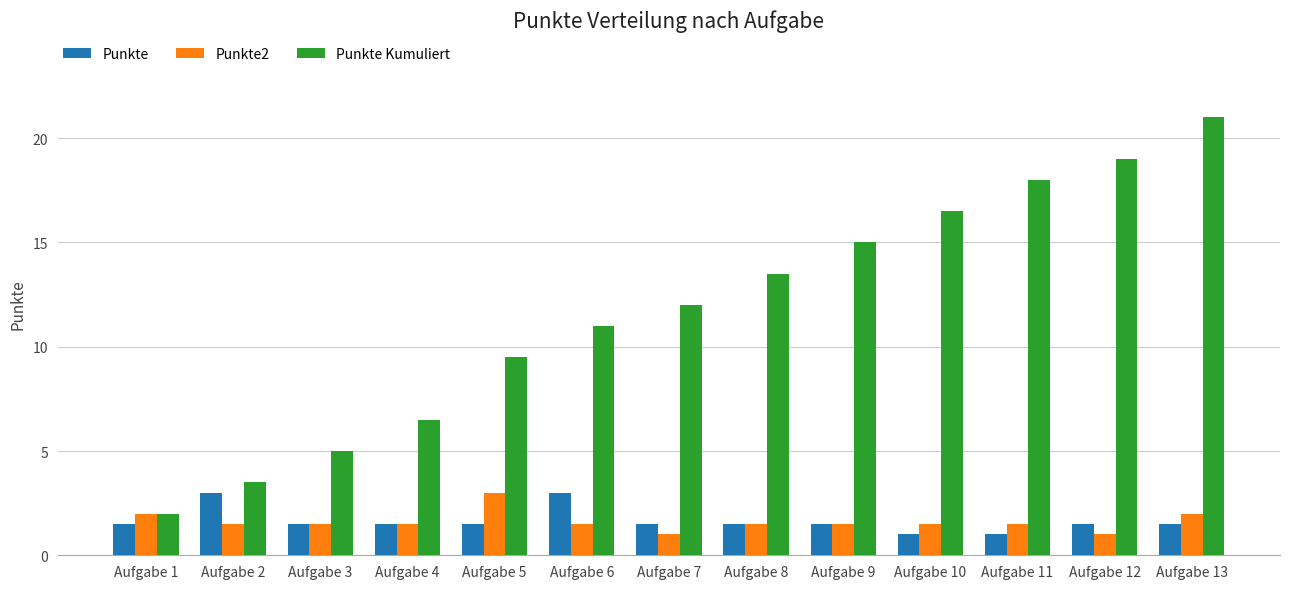

Reading left to right, extract all data points from this chart.

Punkte: 1.5	3.0	1.5	1.5	1.5	3.0	1.5	1.5	1.5	1.0	1.0	1.5	1.5
Punkte2: 2.0	1.5	1.5	1.5	3.0	1.5	1.0	1.5	1.5	1.5	1.5	1.0	2.0
Punkte Kumuliert: 2.0	3.5	5.0	6.5	9.5	11.0	12.0	13.5	15.0	16.5	18.0	19.0	21.0